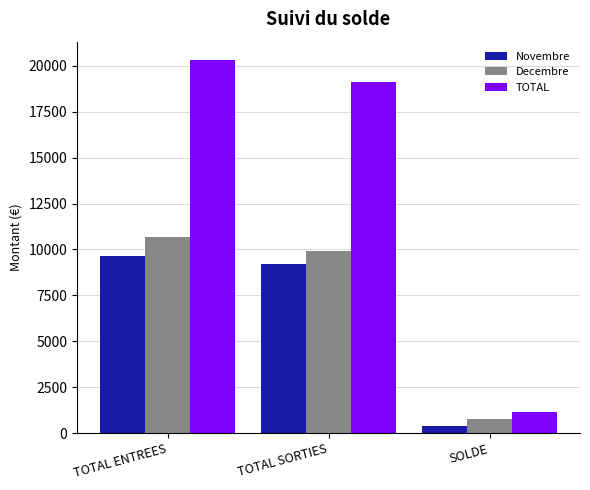

Is it true that TOTAL equals 20301.6 at TOTAL ENTREES?

True